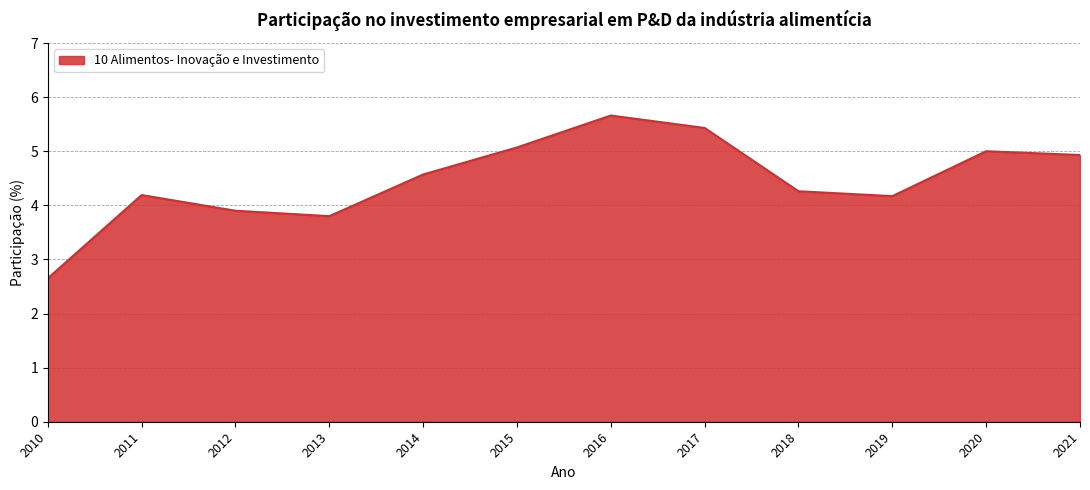

What is the difference between the values at 2014 and 2018?

0.3